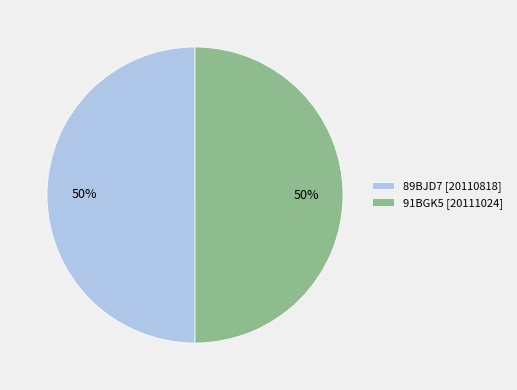

How many slices are in this pie chart?

2